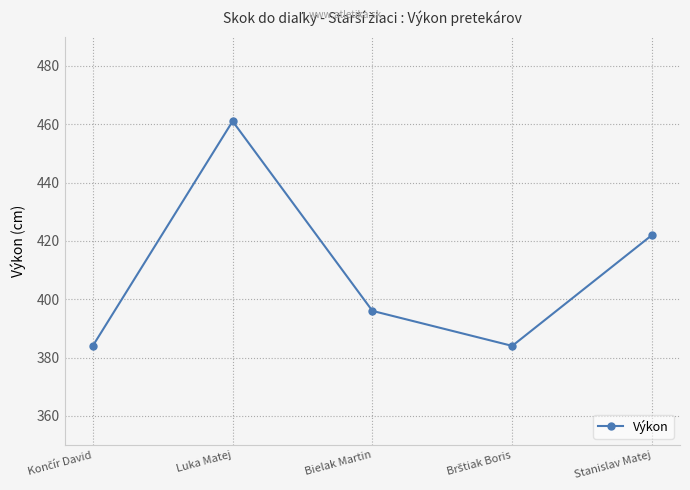

The chart shows a value of 461 at Luka Matej. True or false?

True